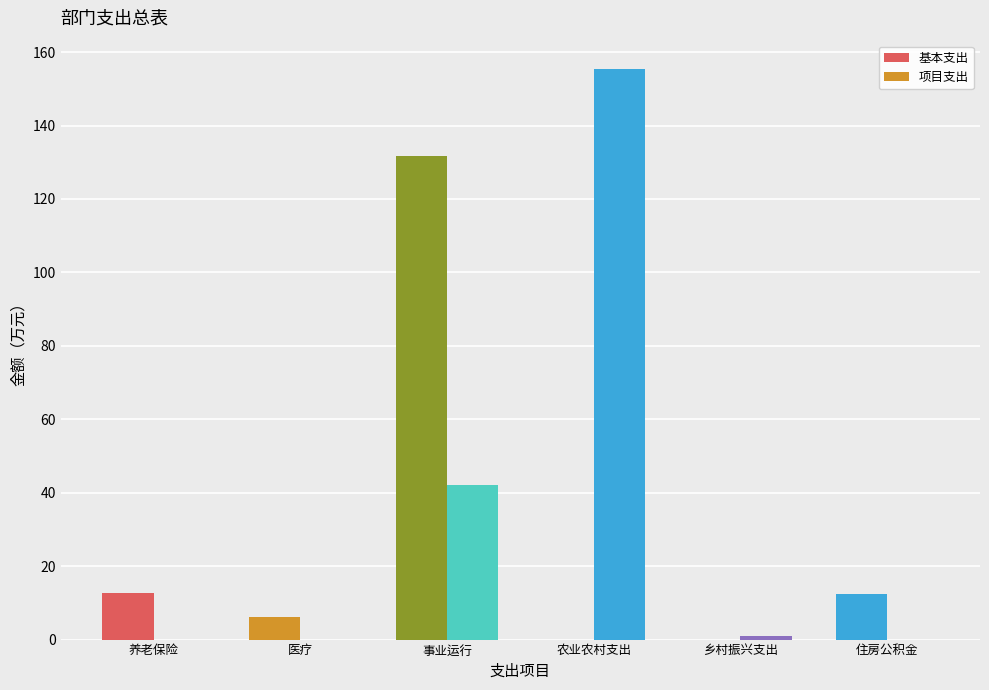

How many groups of bars are there?

6